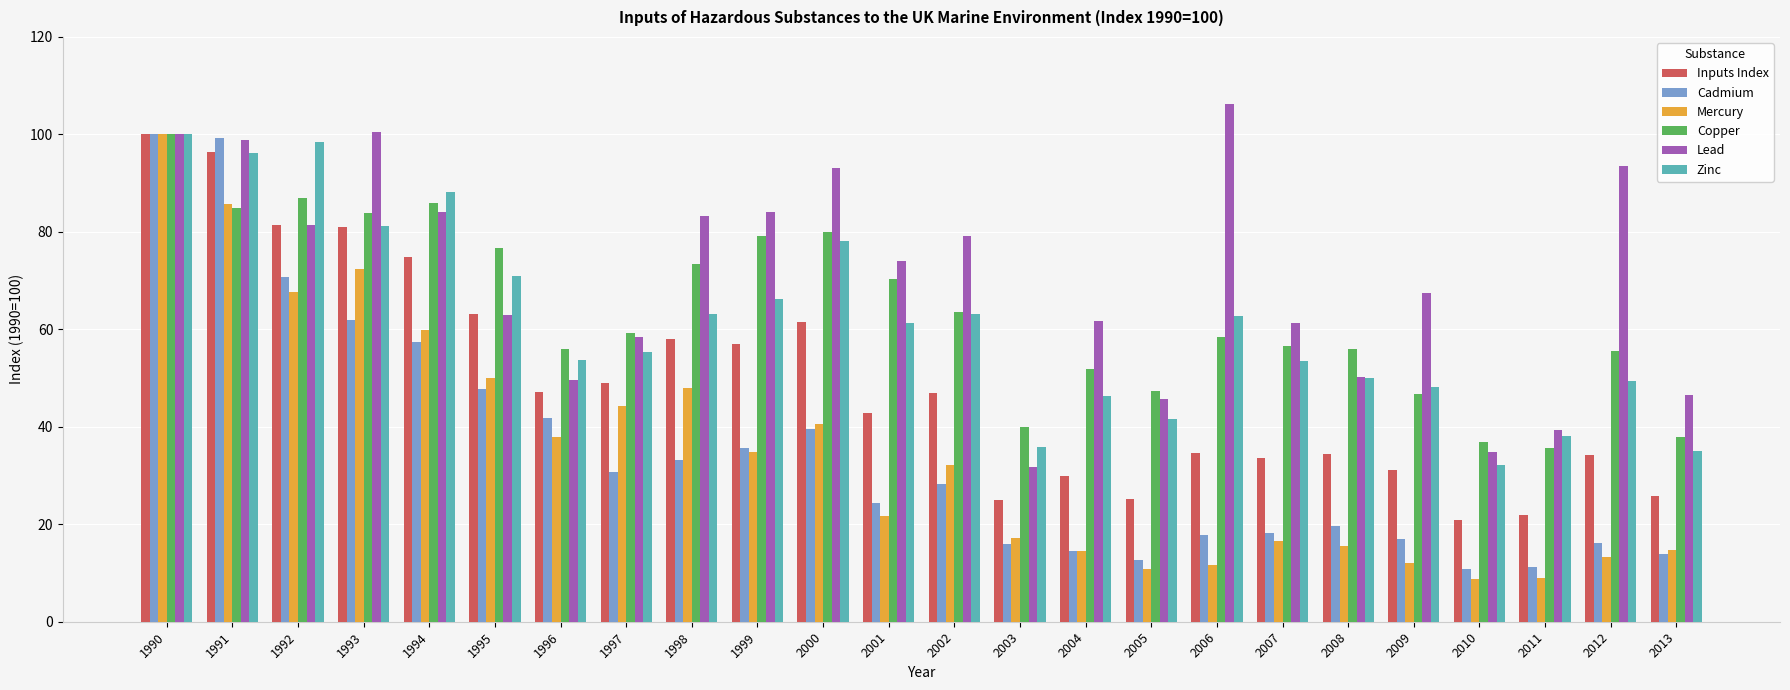

Count the number of data series in this chart.

6